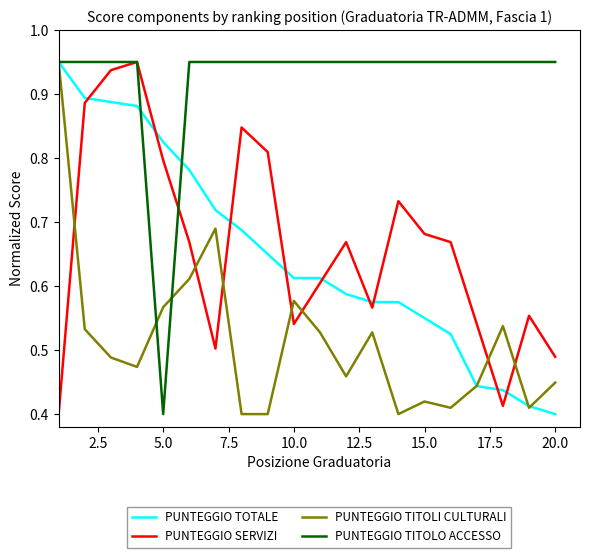

After their last crossing, which series has the higher values: PUNTEGGIO TITOLO ACCESSO or PUNTEGGIO TITOLI CULTURALI?

PUNTEGGIO TITOLO ACCESSO